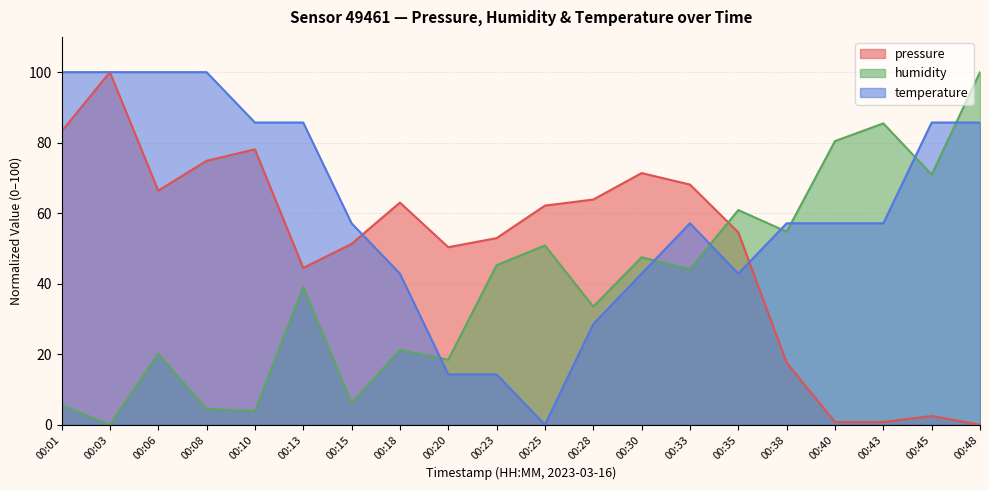

Rank the series by their maximum value, from highest to lowest.

pressure, humidity, temperature